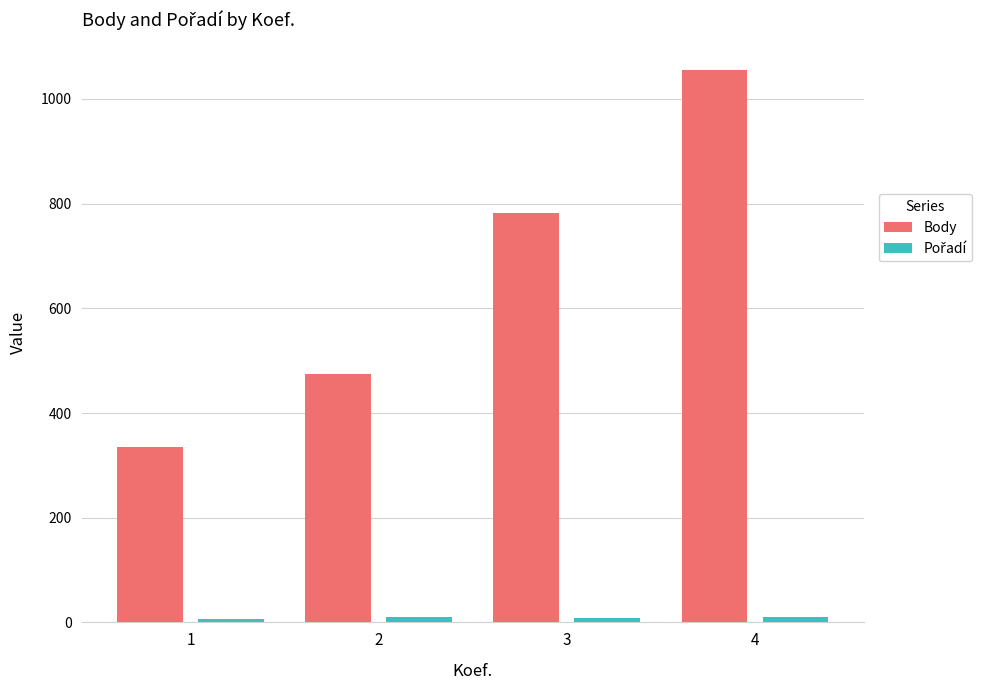

The value of Body at 3 is 1200.2. True or false?

False